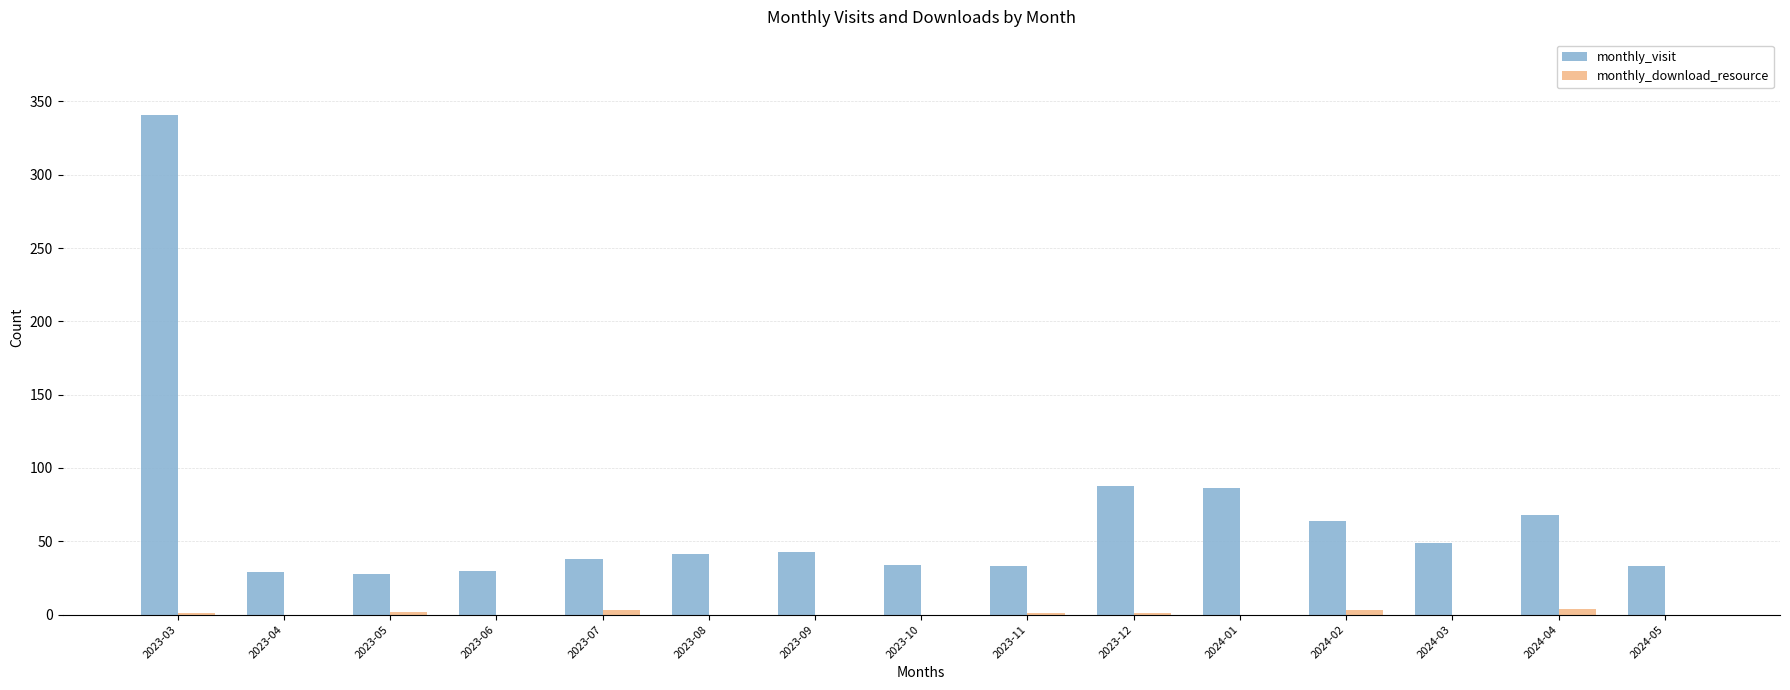

How many distinct data groups are displayed?

2